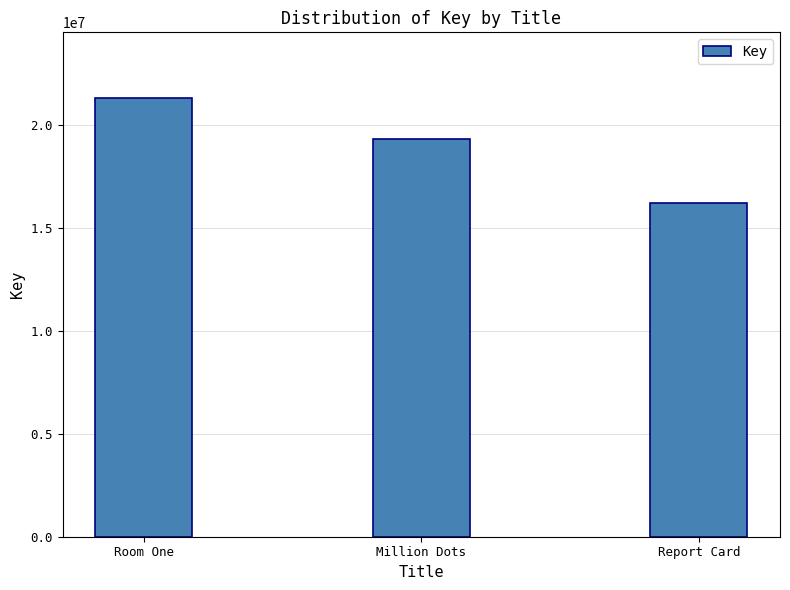

How many values are between 16220892 and 21304139?

3